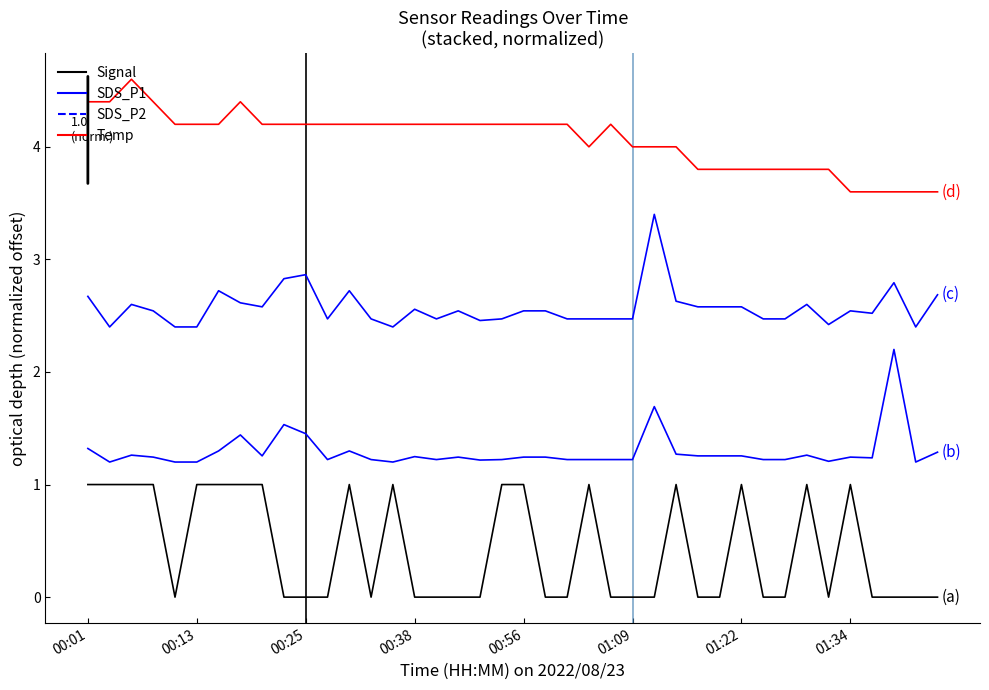

At which category is the sum across all series the highest?

00:25